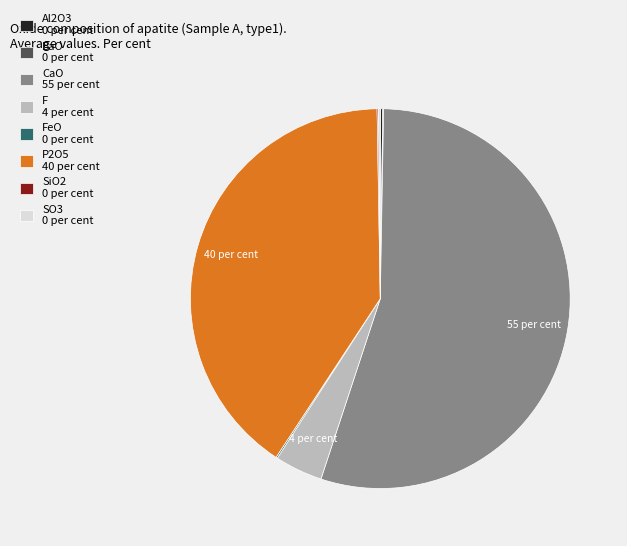

Which slice is the largest?

CaO 55 per cent